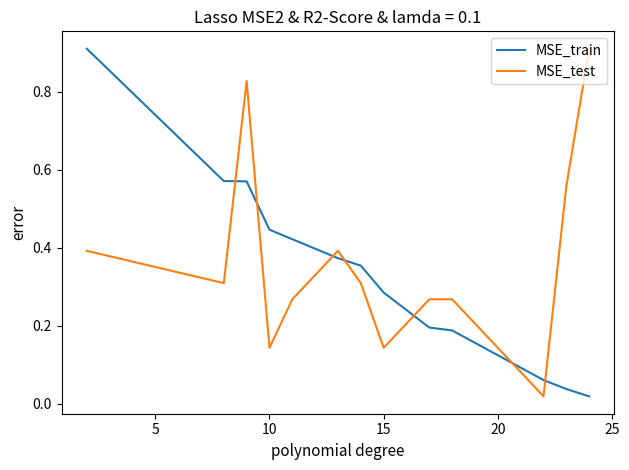

After their last crossing, which series has the higher values: MSE_train or MSE_test?

MSE_test